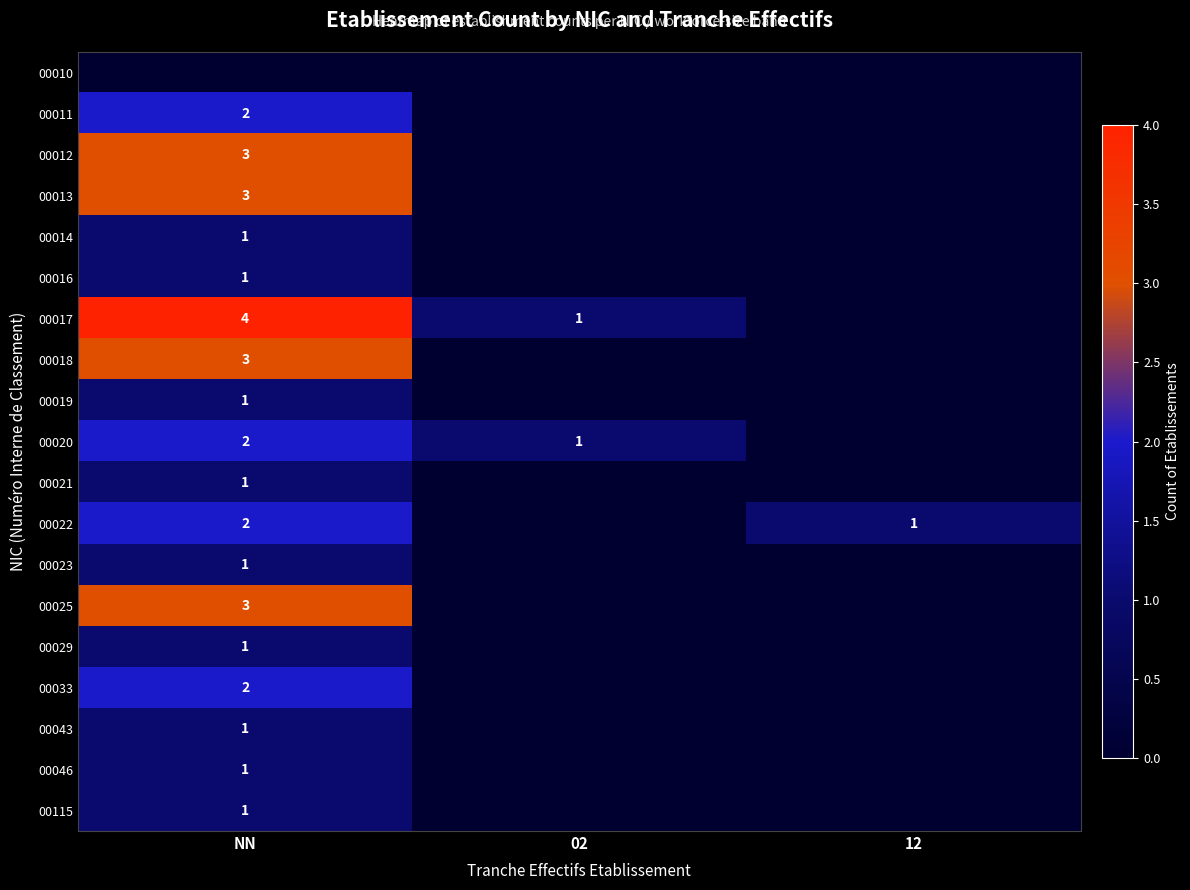

At which category is the sum across all series the highest?

NN